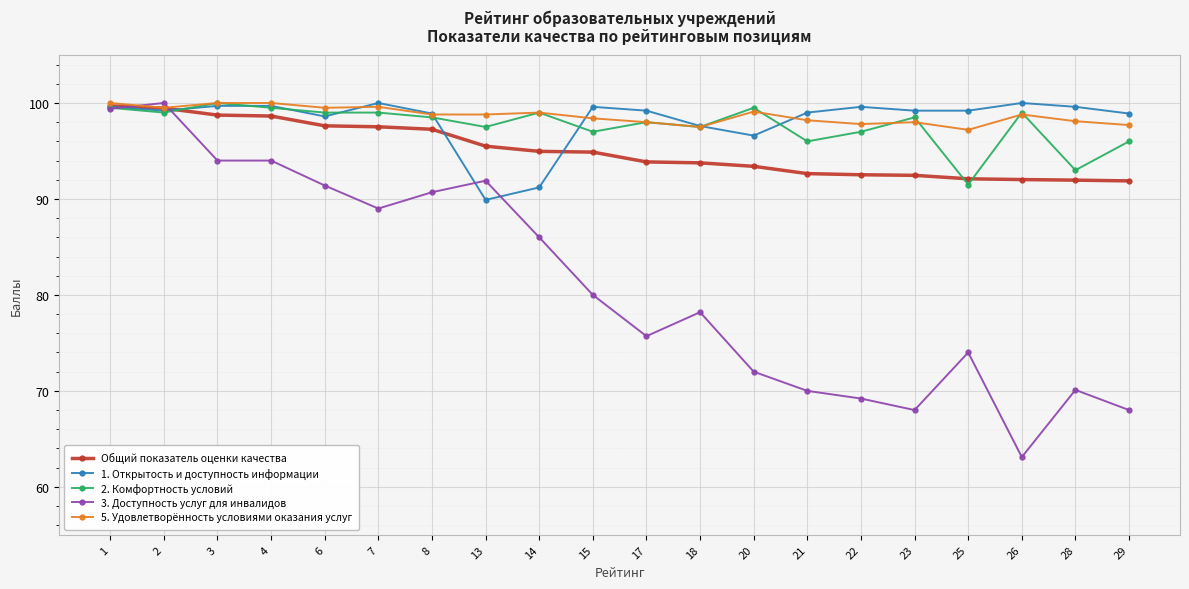

How many lines are shown in the chart?

5